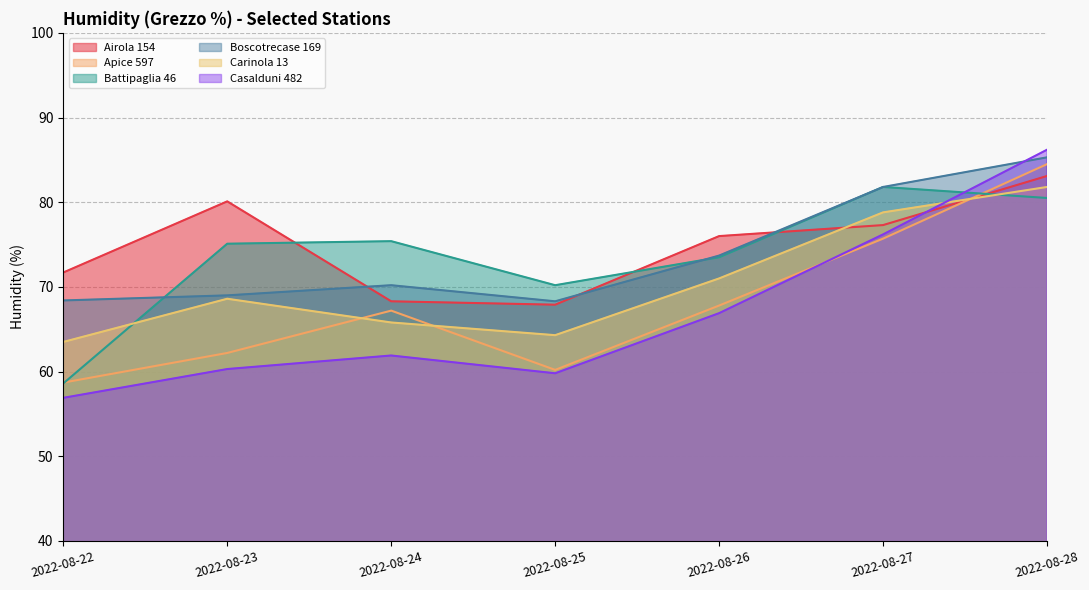

What is the lowest value of the Battipaglia 46 series?

58.6